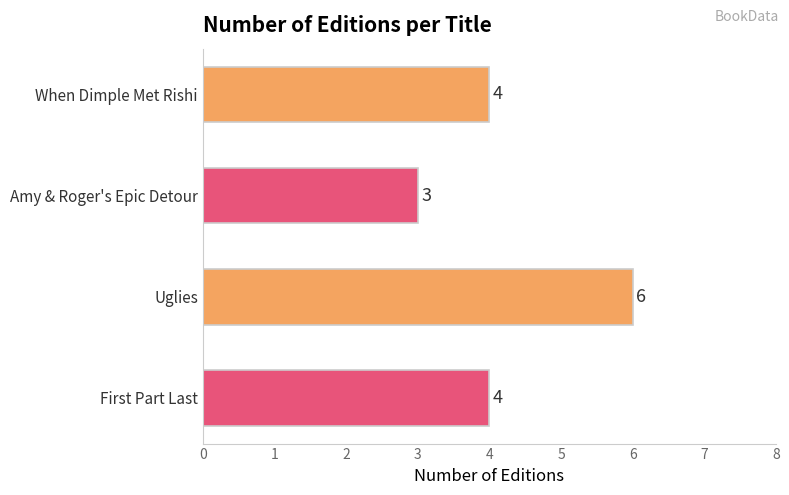

What is the greatest value displayed?

6